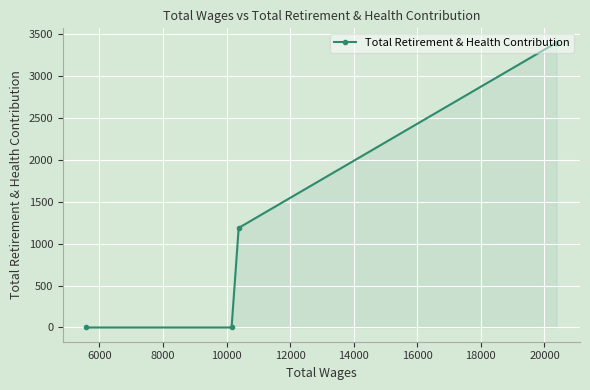

What is the difference between the maximum and minimum values?

3402